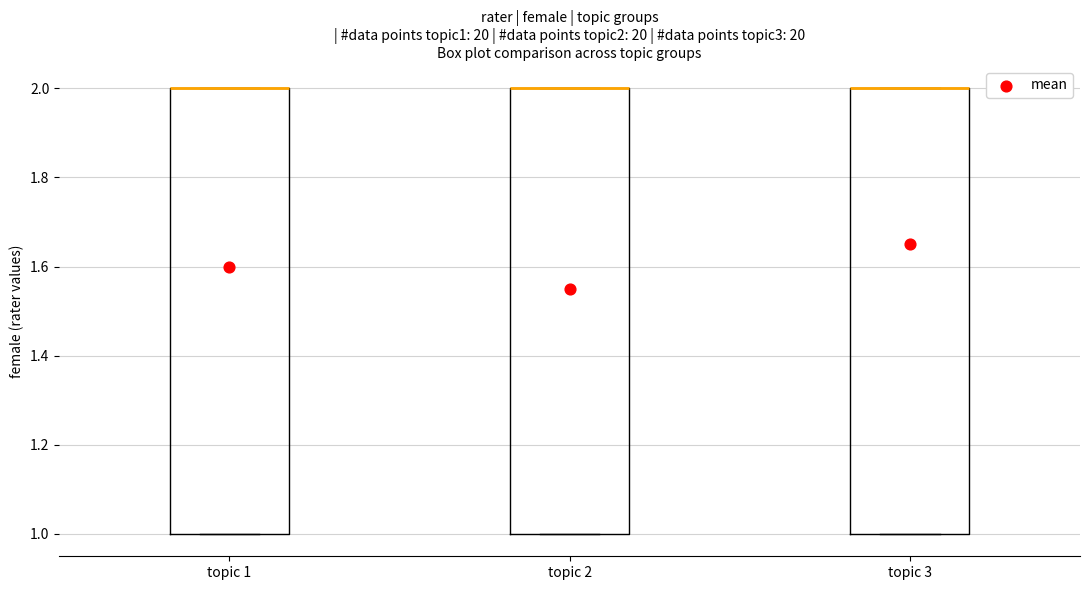

Reading left to right, read every box against the y-axis: the position of its median line, the range the box covers, and the ends of its whiskers. The values are not printed on the chart, so give them approximately, as read against the axis.

topic 1: median 2 (drawn on the box's upper edge), box 1 to 2, whiskers 1 to 2
topic 2: median 2 (drawn on the box's upper edge), box 1 to 2, whiskers 1 to 2
topic 3: median 2 (drawn on the box's upper edge), box 1 to 2, whiskers 1 to 2